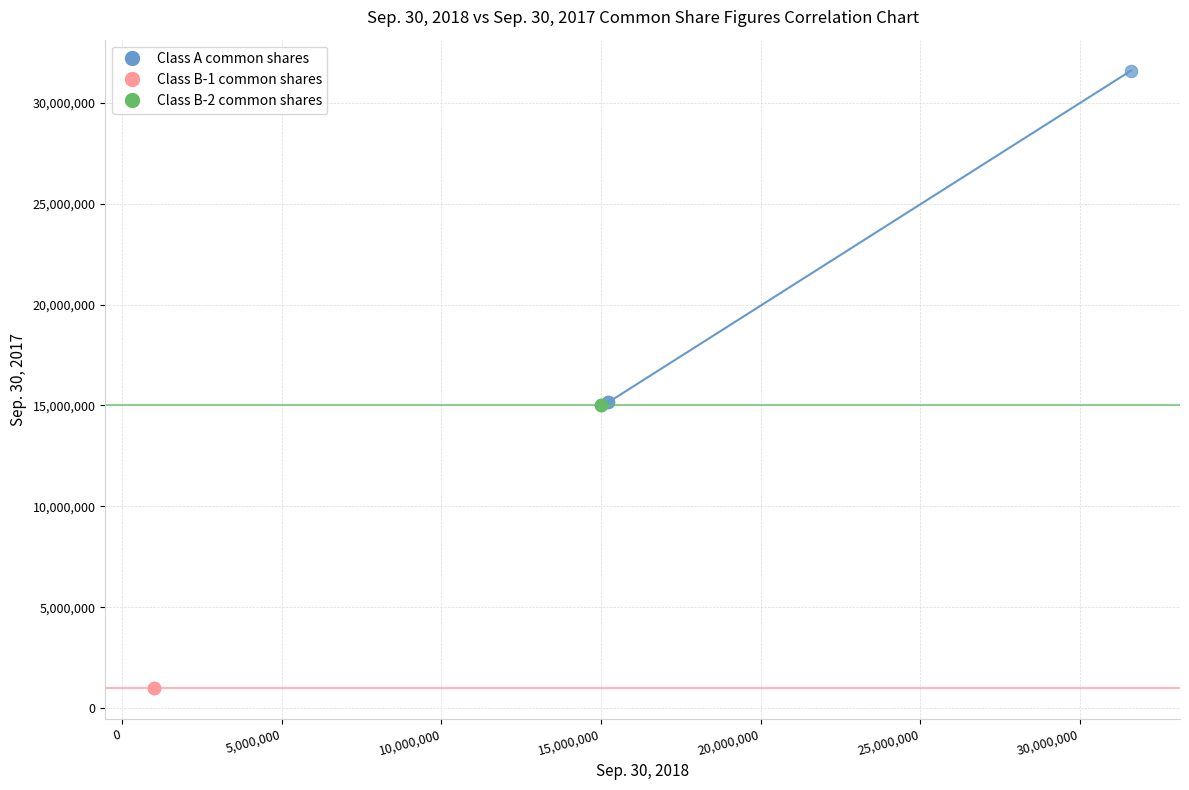

Which series reaches the minimum Y coordinate?

Class B-1 common shares